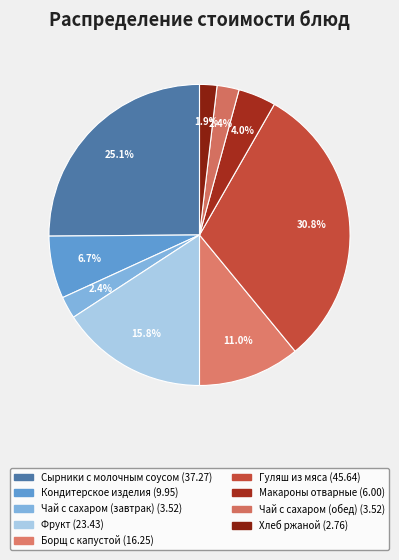

Is it true that Сырники с молочным соусом is 12% of the pie?

False